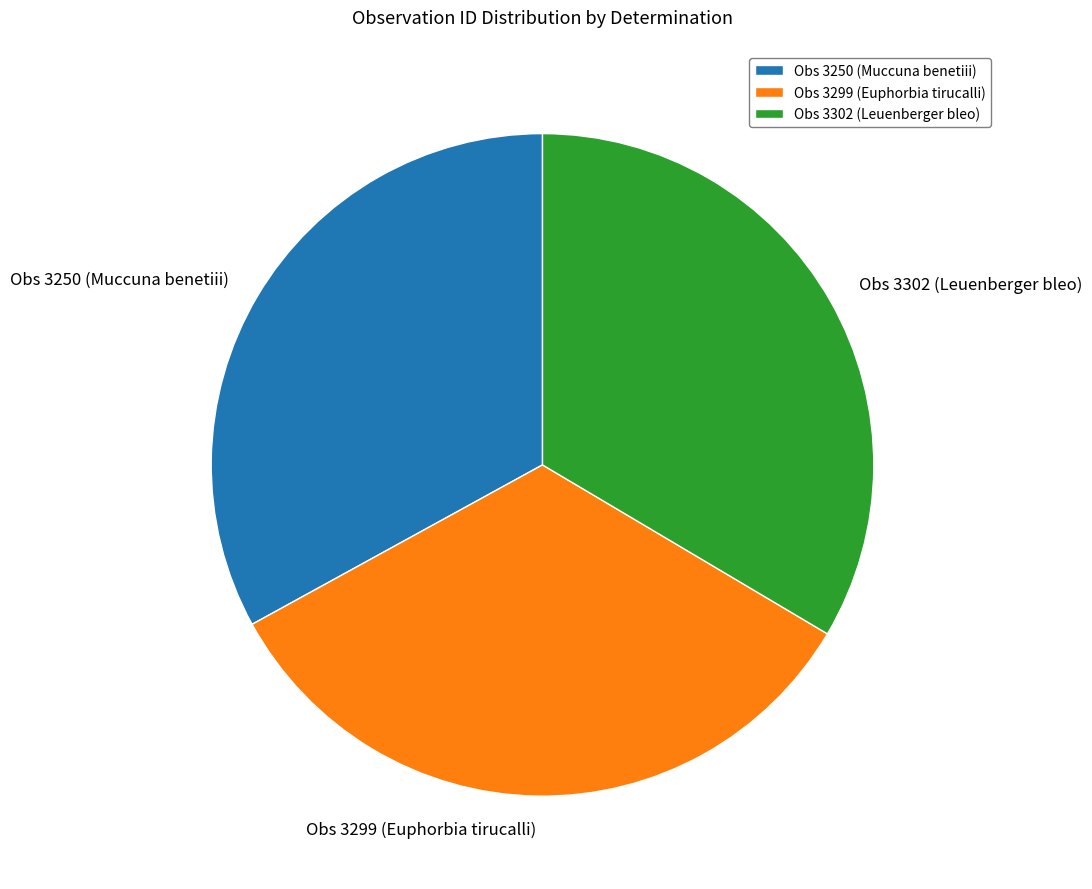

What is the ratio of the value at Obs 3250 (Muccuna benetiii) to the value at Obs 3299 (Euphorbia tirucalli)?

1.0